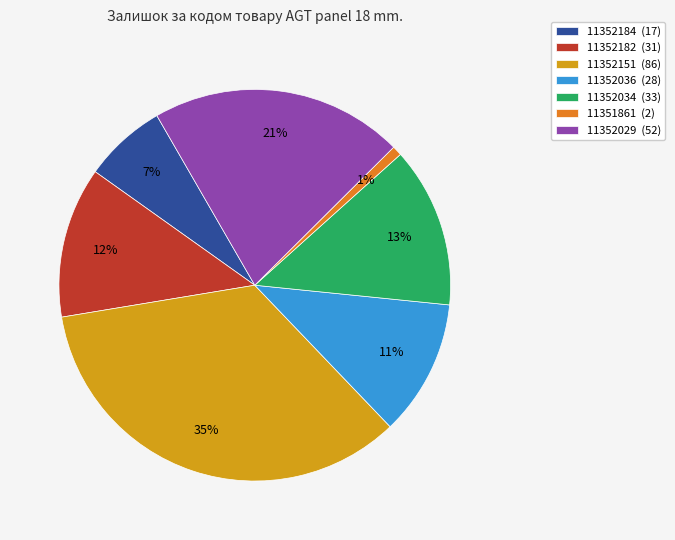

To the nearest percent, what is the average slice percentage?

14%